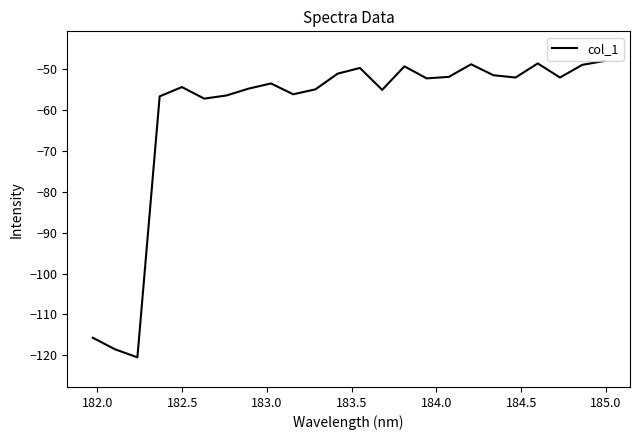

What is the maximum value shown in the chart?

-48.0